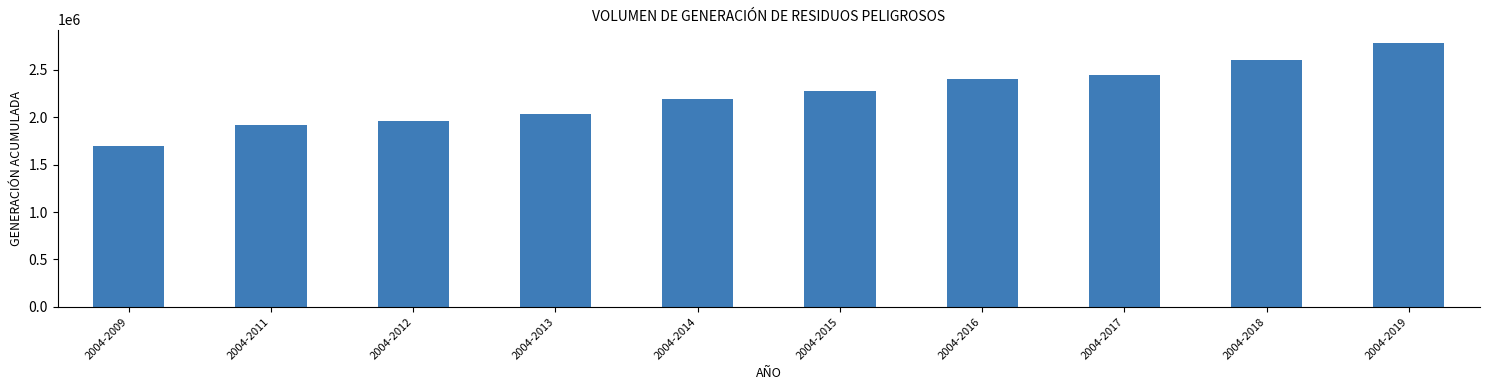

How many categories are shown in the chart?

10